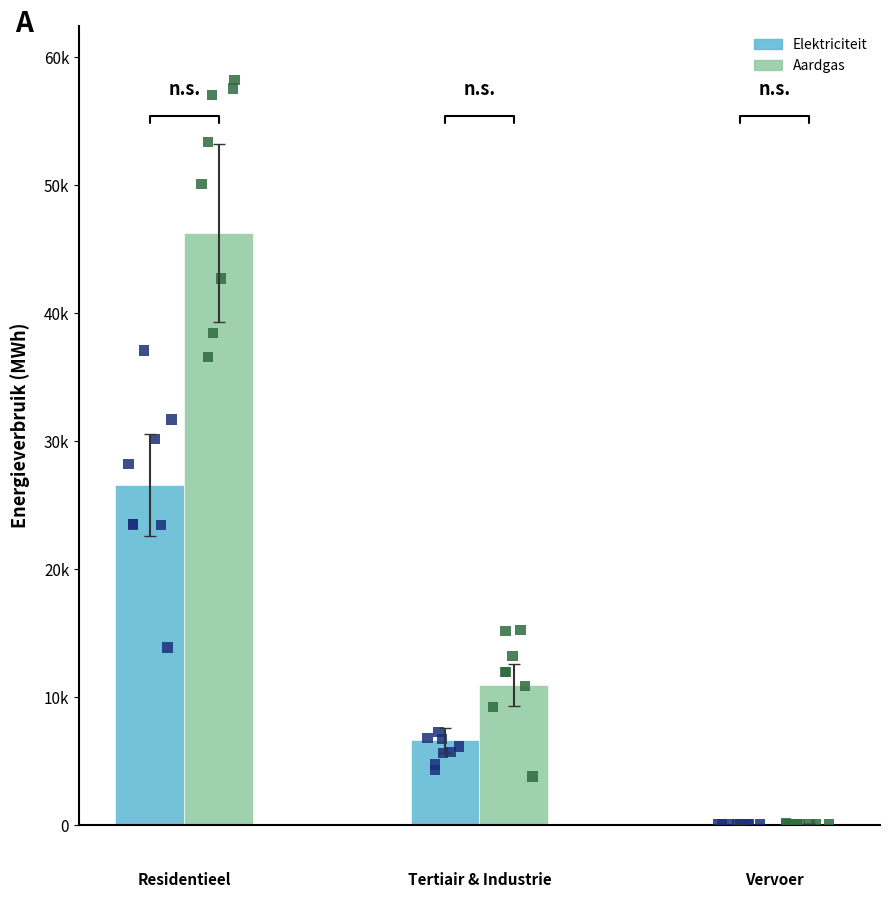

Which series has the widest spread of Y values?

Aardgas